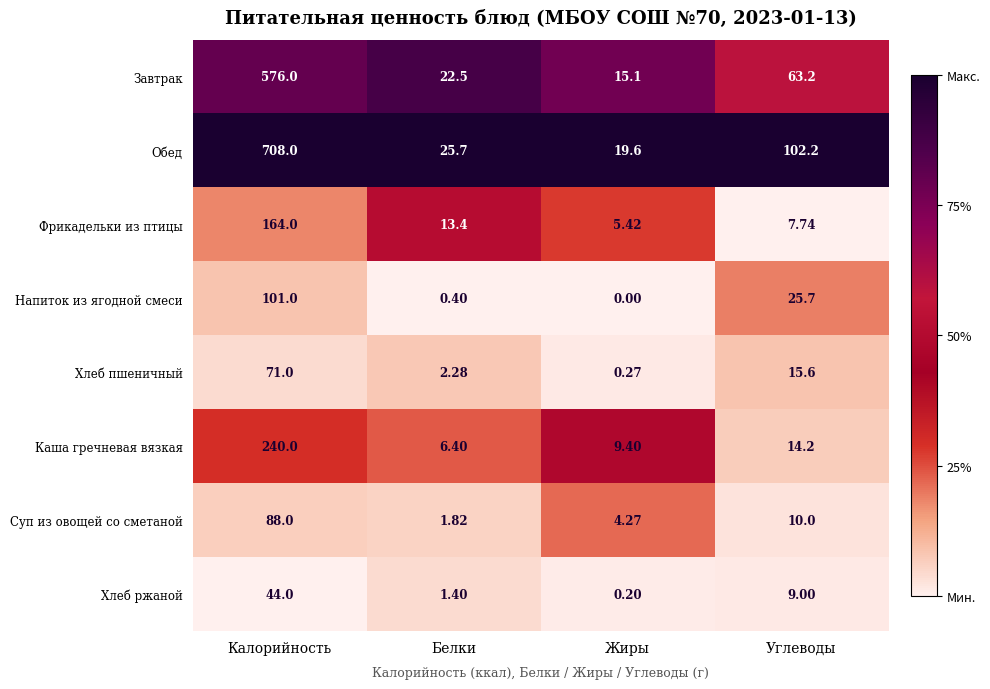

List the labels in order of Хлеб ржаной value, largest first.

Калорийность, Углеводы, Белки, Жиры